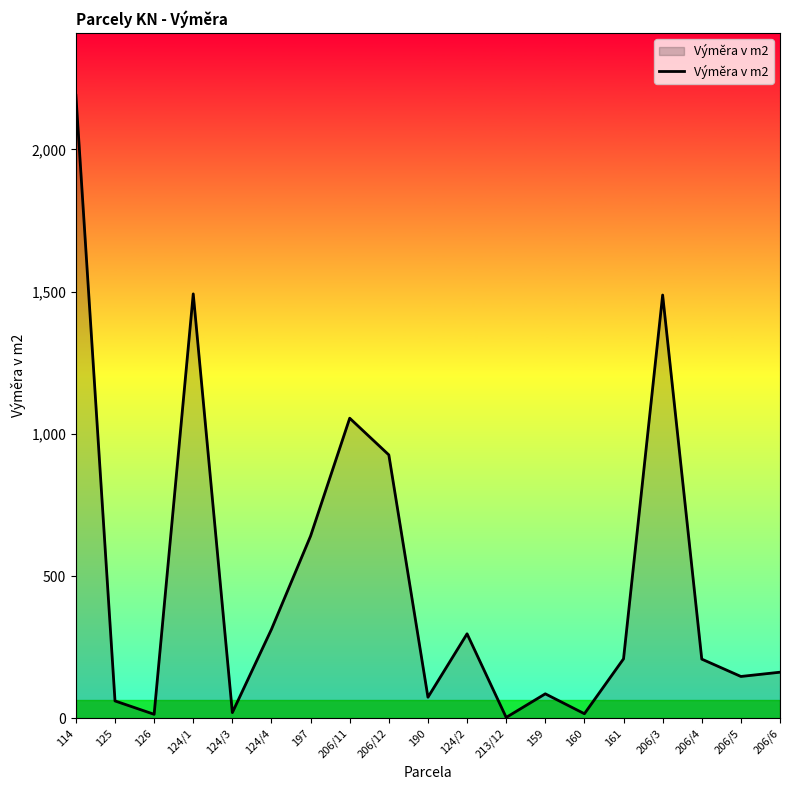

The value at 206/11 is 1055. True or false?

True